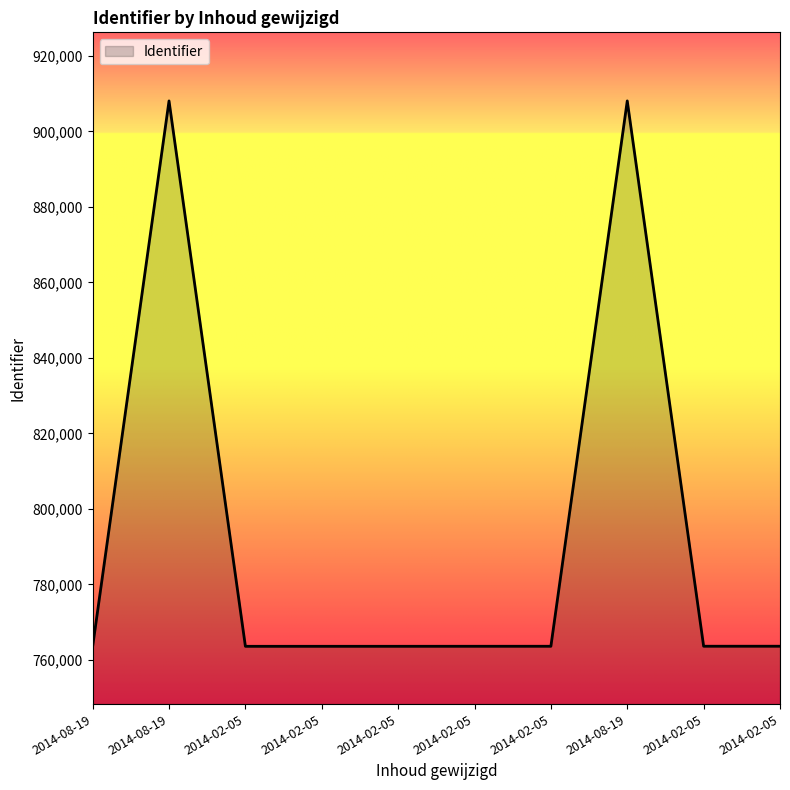

Where does the data first go above 763637?

2014-08-19